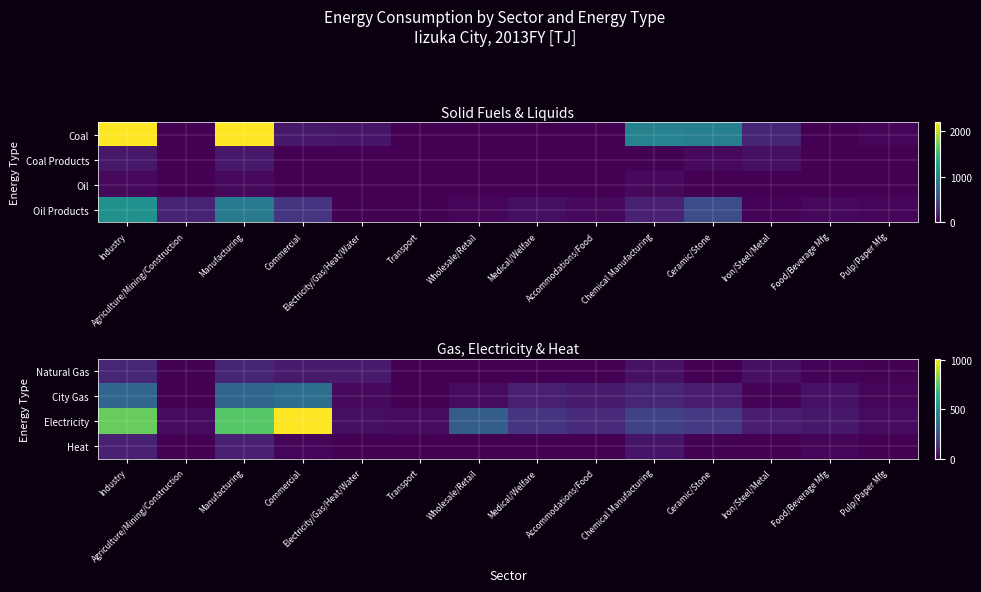

Read the City Gas value at Food/Beverage Mfg.

49.6